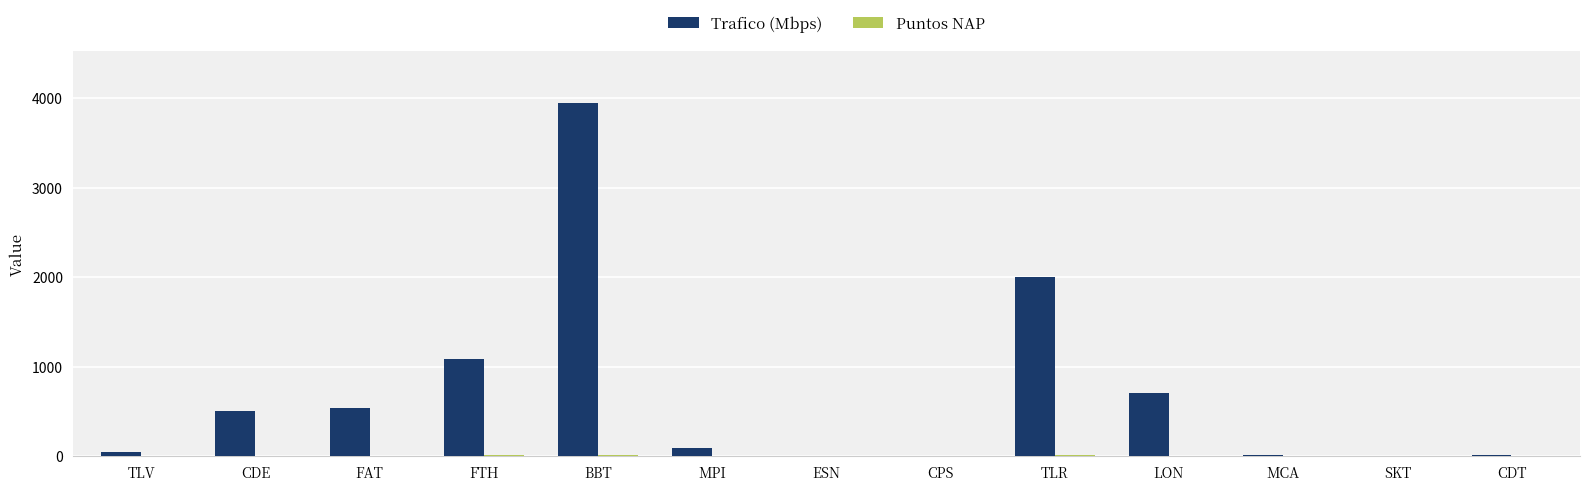

The Trafico (Mbps) series shows 765 at FAT. True or false?

False